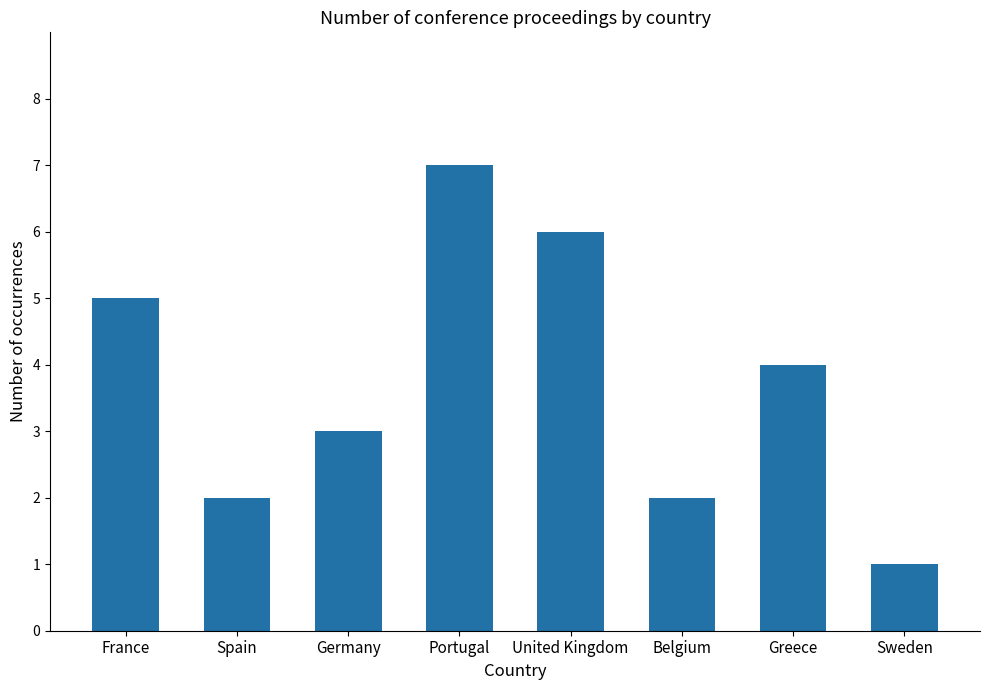

What position from the right is Greece?

2